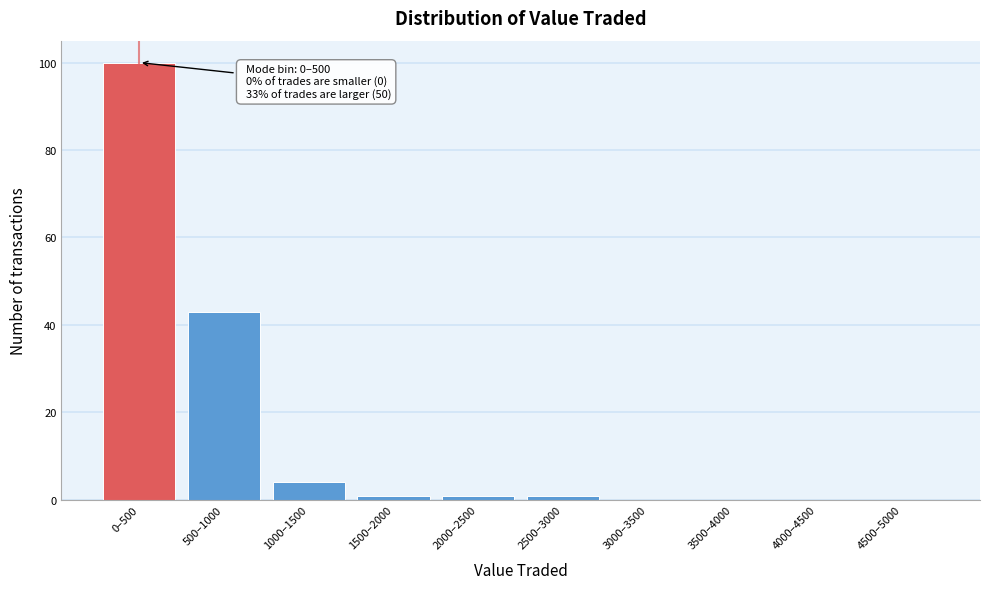

Reading left to right, list all the values displayed in this chart.

0–500=100	500–1000=43	1000–1500=4	1500–2000=1	2000–2500=1	2500–3000=1	3000–3500=0	3500–4000=0	4000–4500=0	4500–5000=0